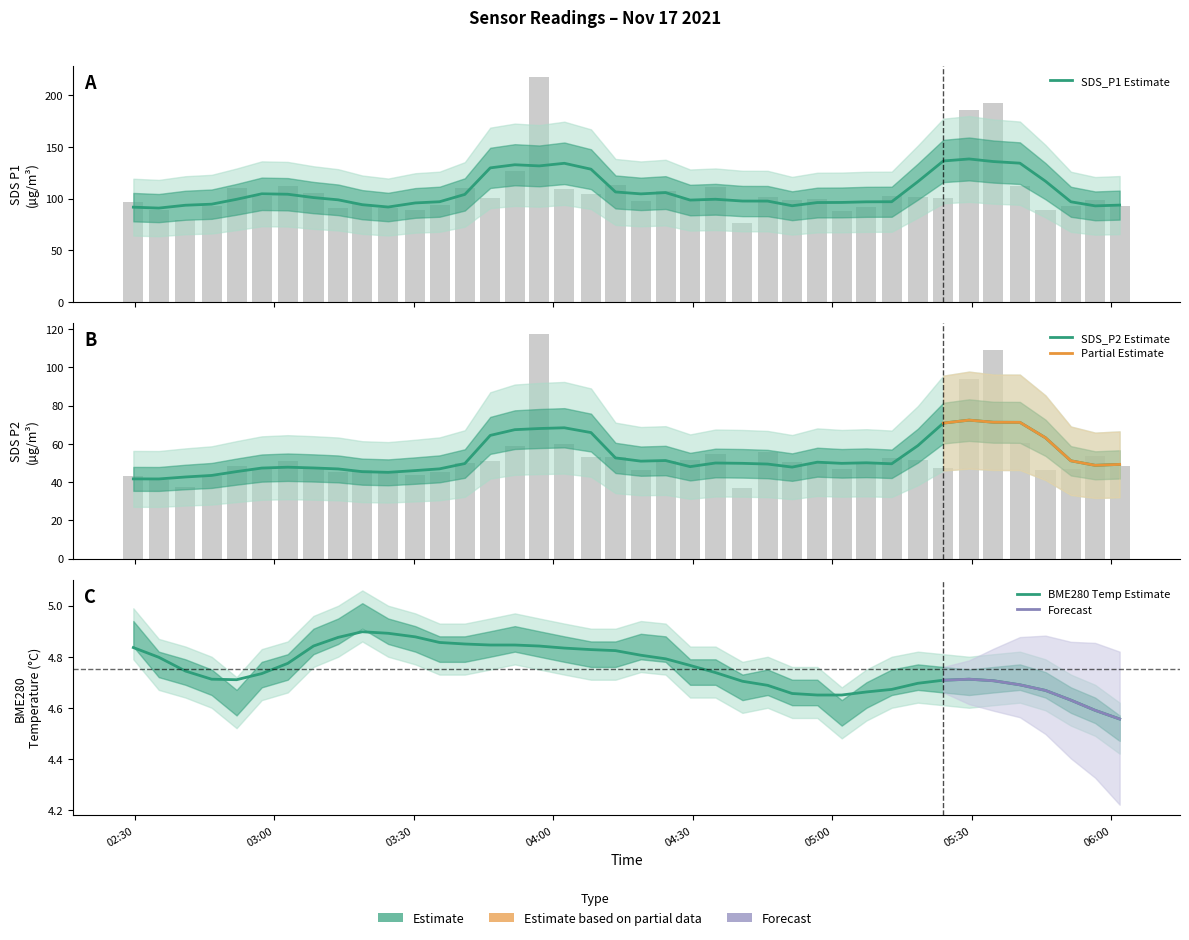

What position from the left is 2021/11/17 05:45:49?

37